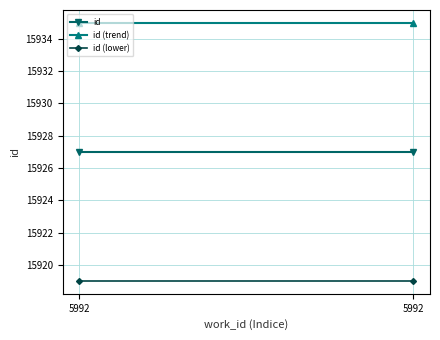

Rank the series by their average value, from highest to lowest.

id (trend), id, id (lower)